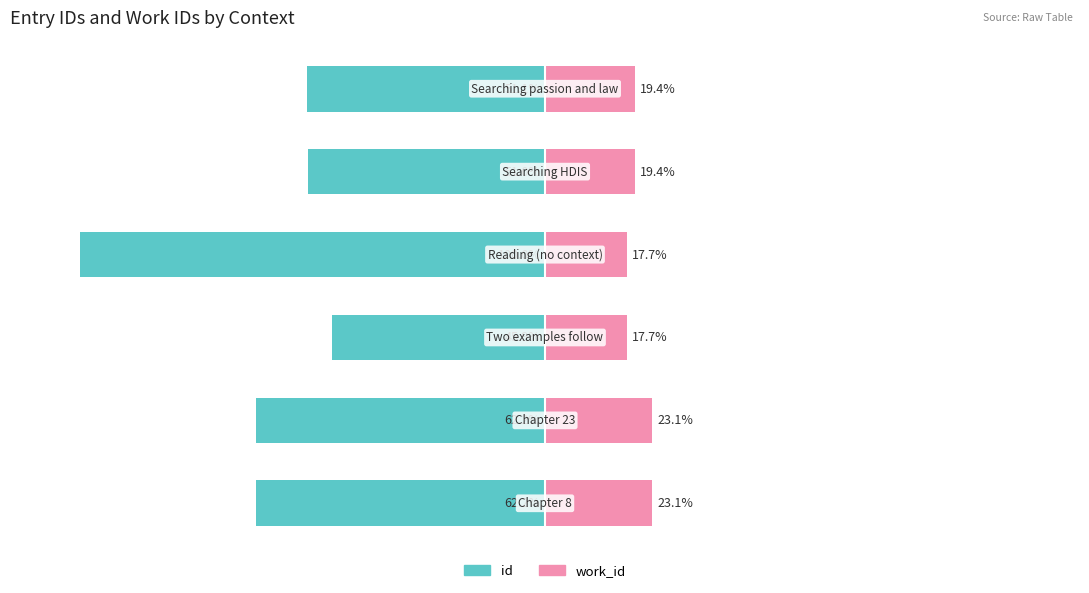

Reading right to left, extract all data points from this chart.

id: 5=-51.1	4=-51.0	3=-100.0	2=-45.9	1=-62.2	0=-62.2
work_id: 5=19.4	4=19.4	3=17.7	2=17.7	1=23.1	0=23.1